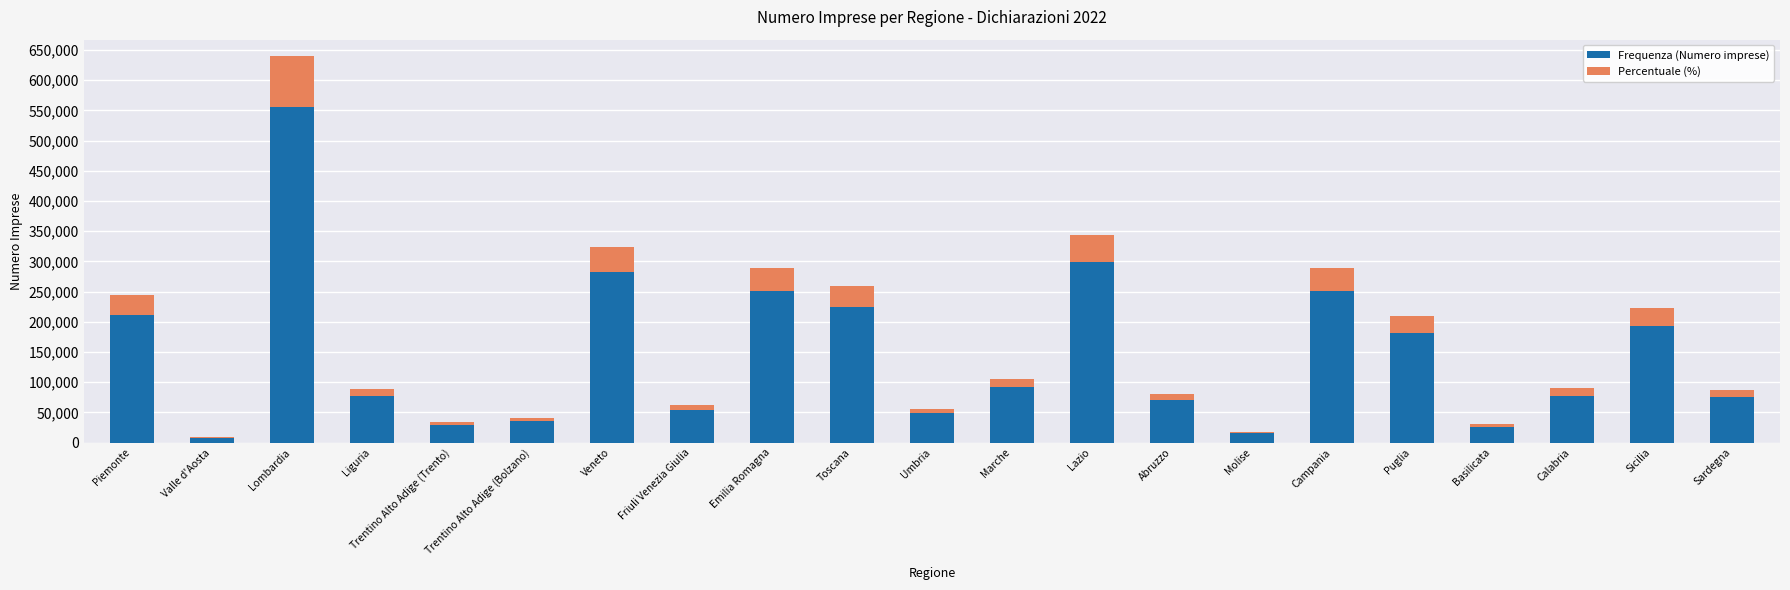

Which category has the highest value in the Frequenza (Numero imprese) series?

Lombardia